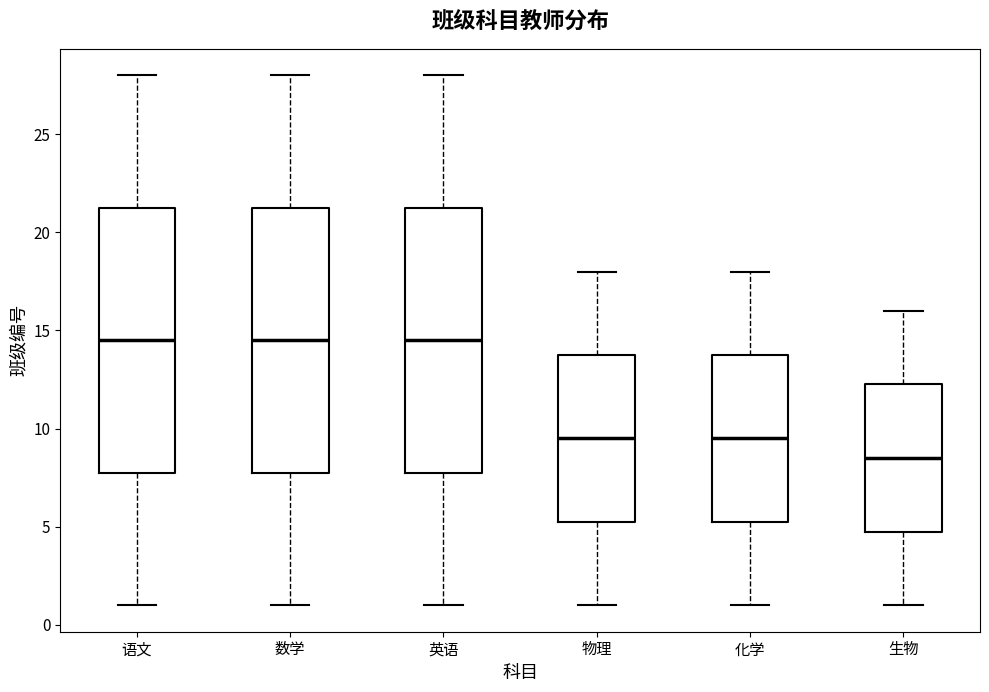

Reading left to right, read every box against the y-axis: the position of its median line, the range the box covers, and the ends of its whiskers. The values are not printed on the chart, so give them approximately, as read against the axis.

语文: median 14.5, box 8.0 to 21.5, whiskers 1.0 to 28.0
数学: median 14.5, box 8.0 to 21.5, whiskers 1.0 to 28.0
英语: median 14.5, box 8.0 to 21.5, whiskers 1.0 to 28.0
物理: median 9.5, box 5.5 to 14.0, whiskers 1.0 to 18.0
化学: median 9.5, box 5.5 to 14.0, whiskers 1.0 to 18.0
生物: median 8.5, box 5.0 to 12.5, whiskers 1.0 to 16.0